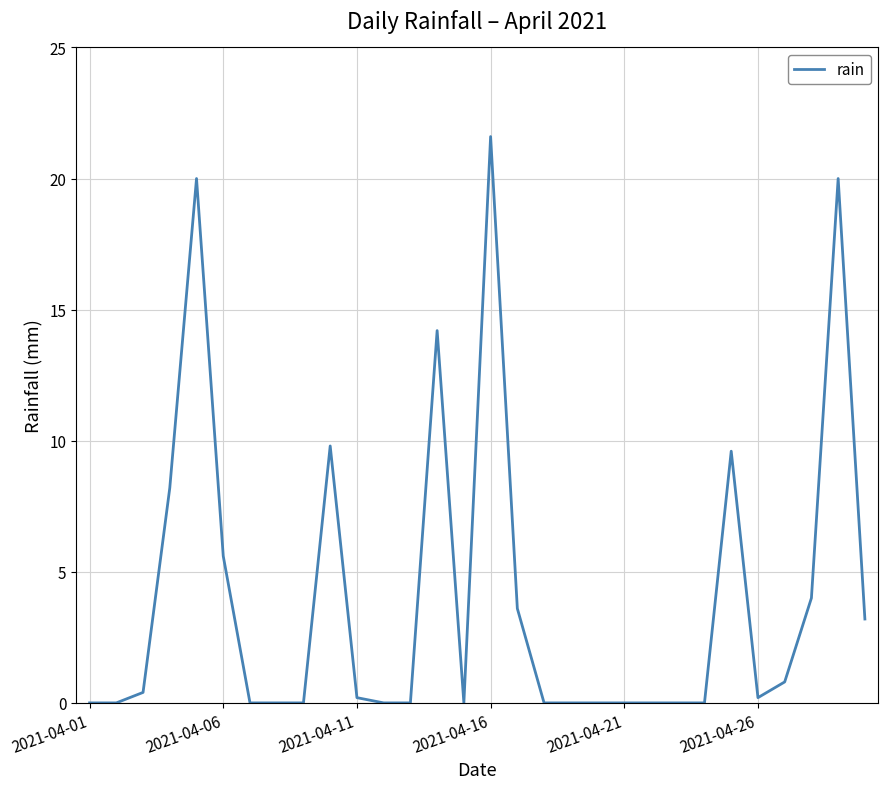

What is the greatest value displayed?

21.6